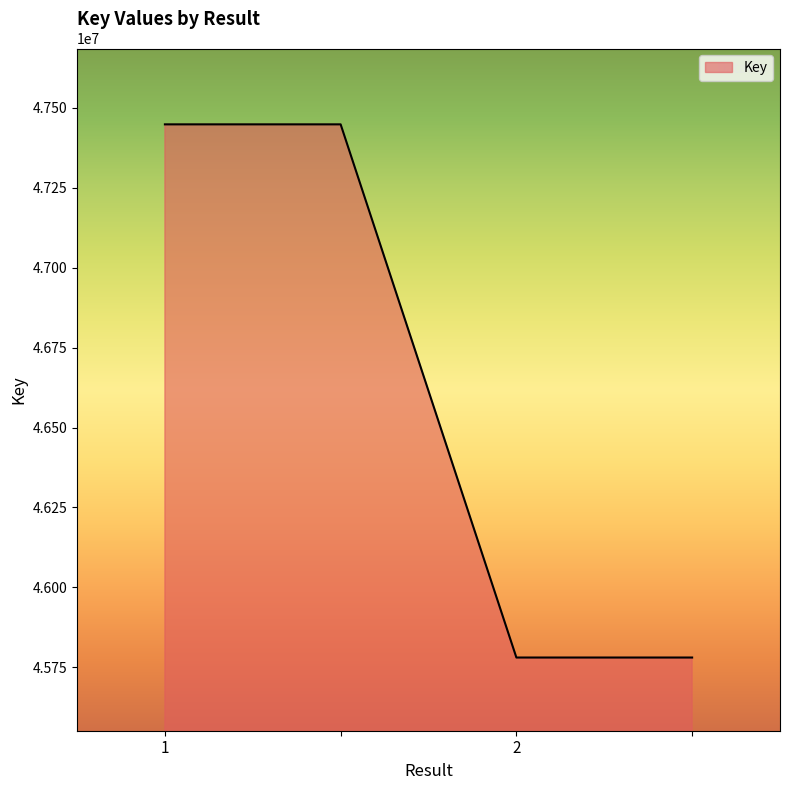

What is the sum of all values?

186457380